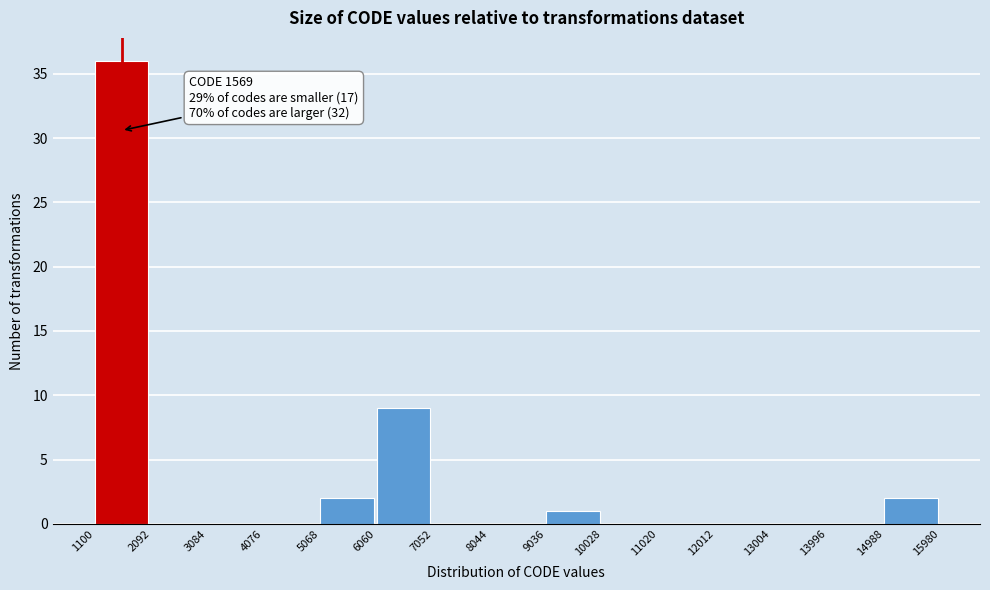

Which range on the x-axis has the tallest bar?

1100 to 2092